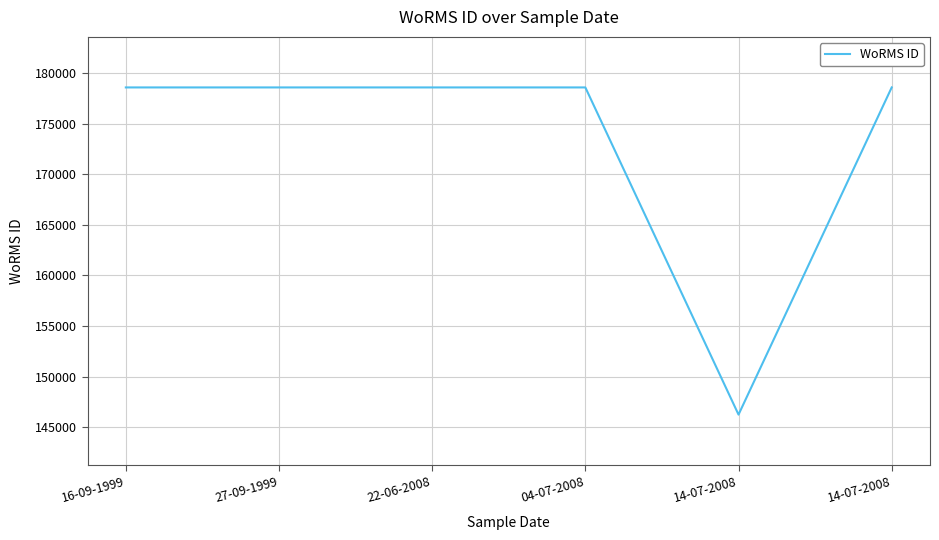

How many categories are shown in the chart?

6